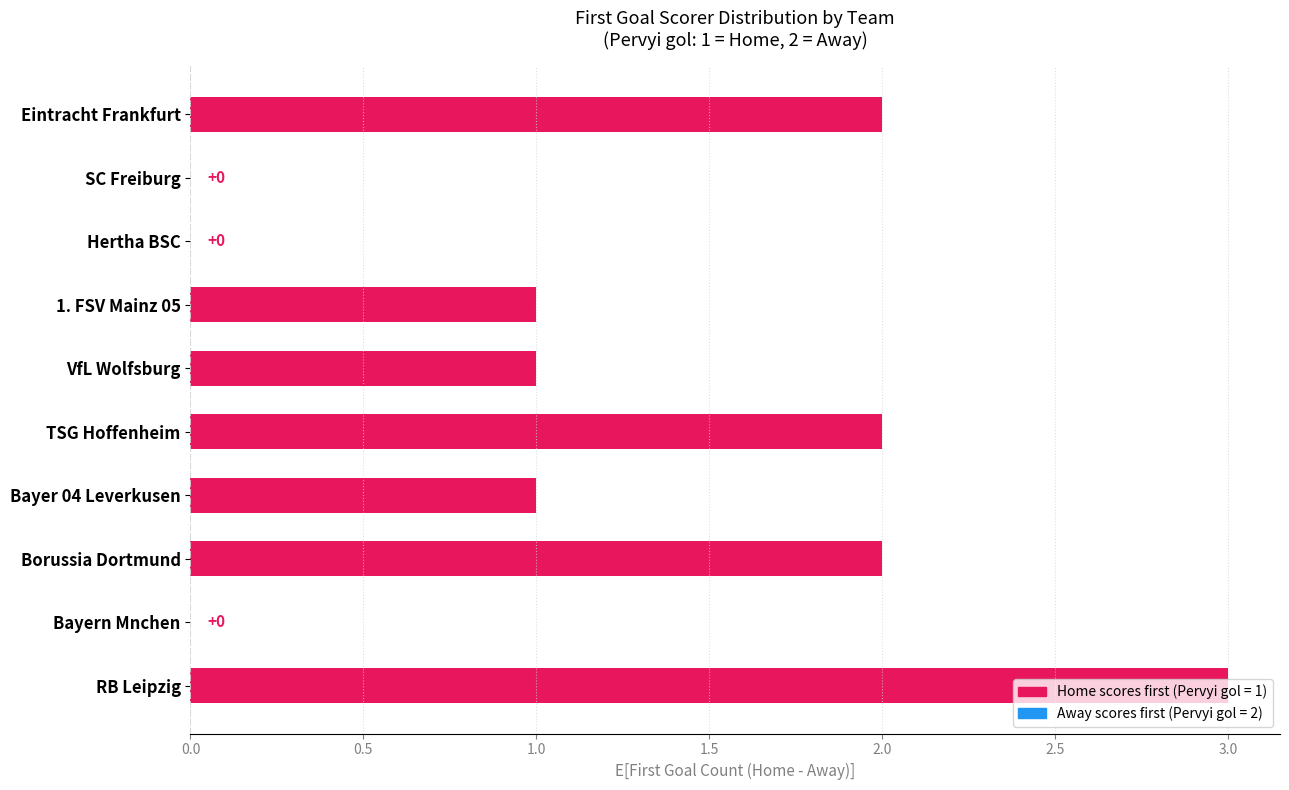

What is the greatest value displayed?

3